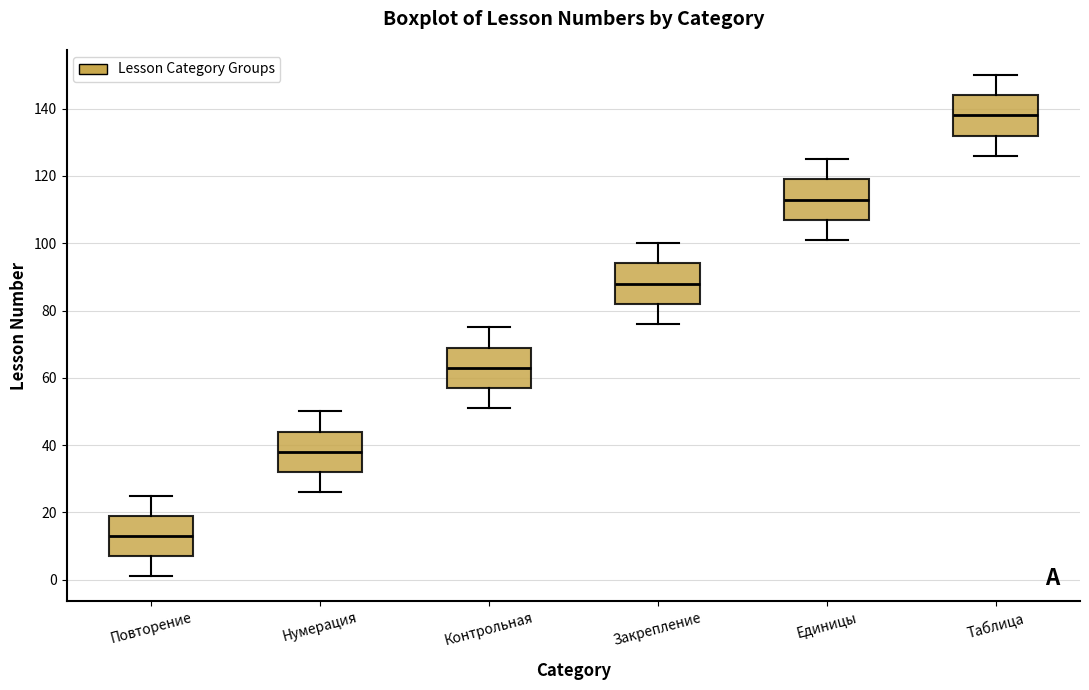

Which box has the lowest median line?

Повторение